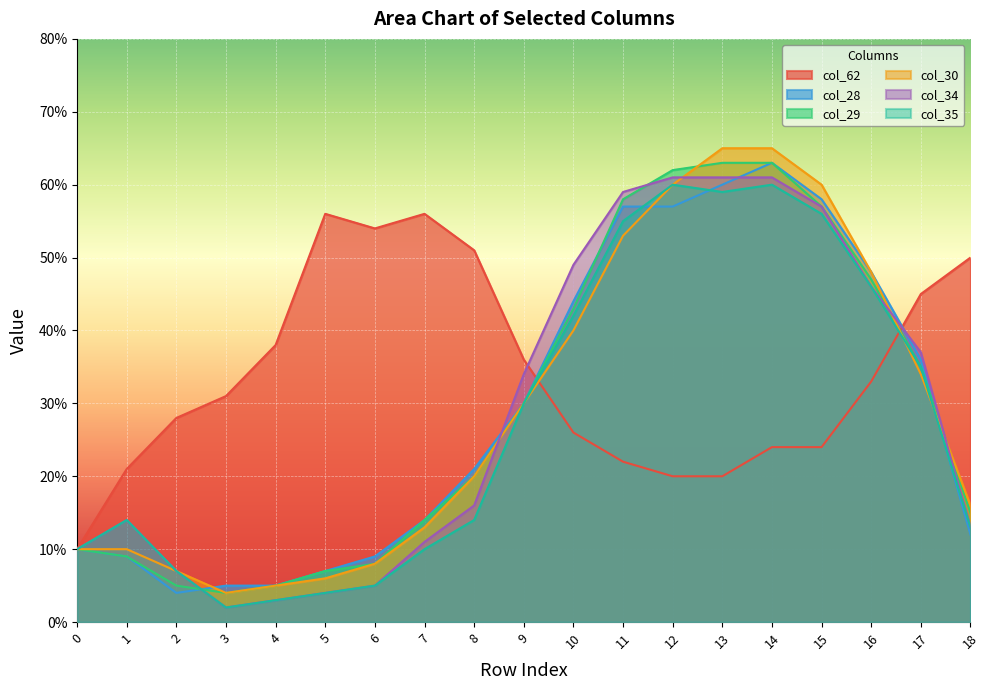

Reading left to right, transcribe all the data shown in this chart.

col_62: 10	21	28	31	38	56	54	56	51	36	26	22	20	20	24	24	33	45	50
col_28: 10	9	4	5	5	7	9	14	21	30	44	57	57	60	63	58	48	36	12
col_29: 10	9	5	4	5	7	8	14	20	30	43	58	62	63	63	57	47	35	15
col_30: 10	10	7	4	5	6	8	13	20	30	40	53	60	65	65	60	48	34	16
col_34: 10	14	7	2	3	4	5	11	16	34	49	59	61	61	61	57	46	37	13
col_35: 10	14	7	2	3	4	5	10	14	30	42	55	60	59	60	56	46	35	13